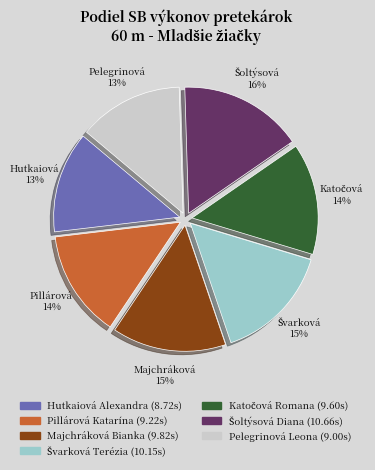

Is it true that Pelegrinová Leona is 13% of the pie?

True